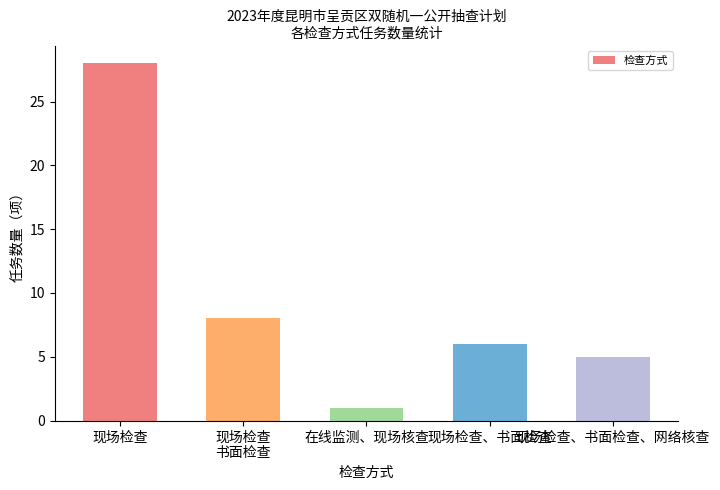

How many bars are there in total?

5